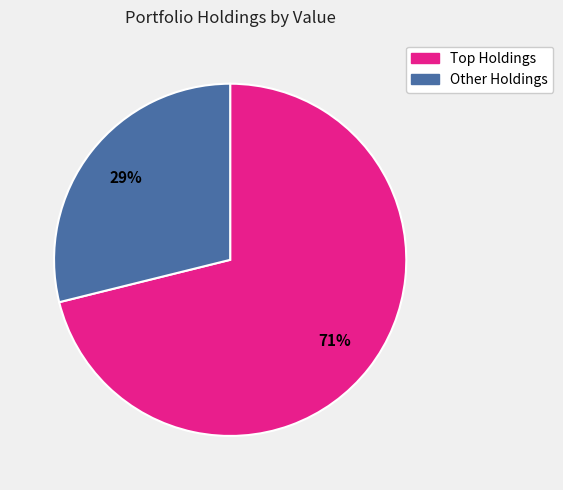

Does any single category account for the majority?

Yes